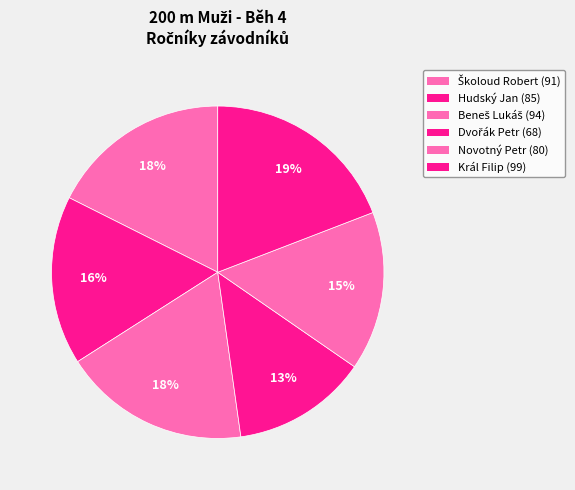

To the nearest percent, what is the difference between the largest and smallest slice percentages?

6%